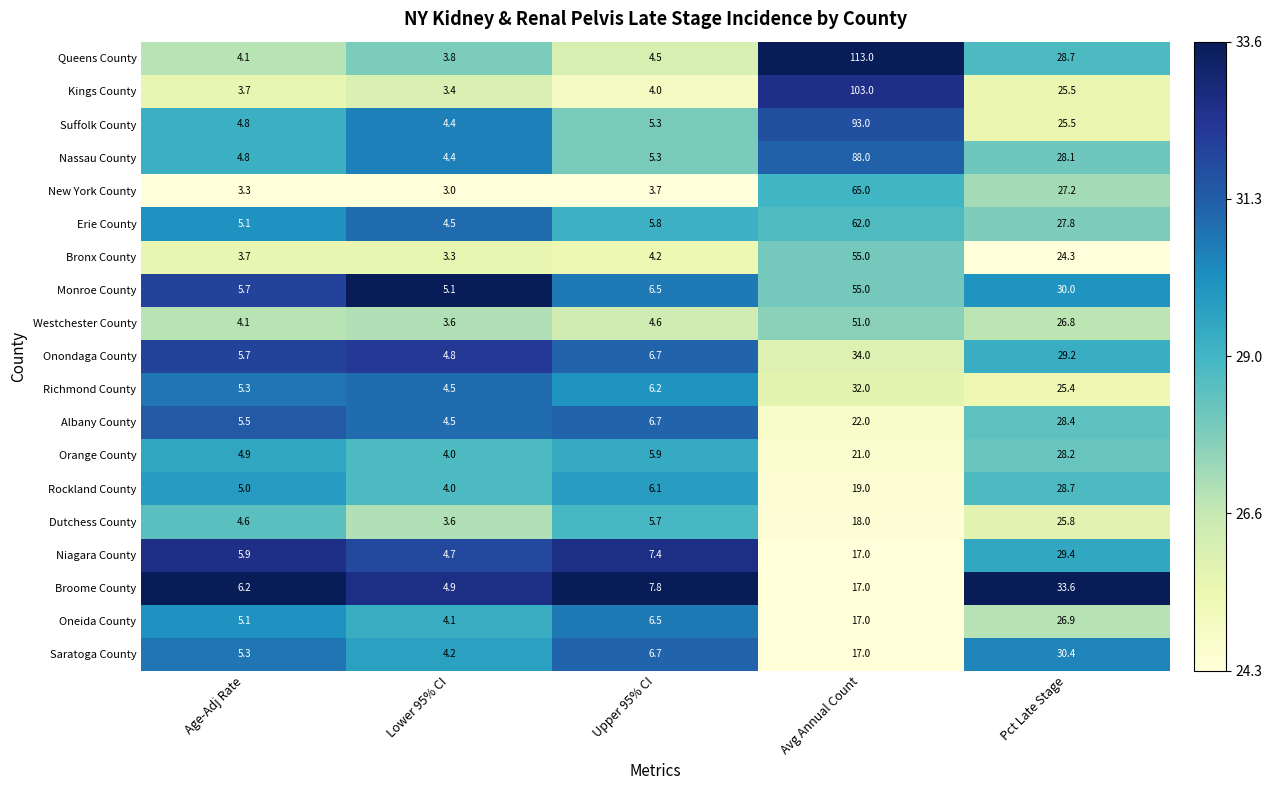

Which series has the largest range (max minus min)?

Queens County